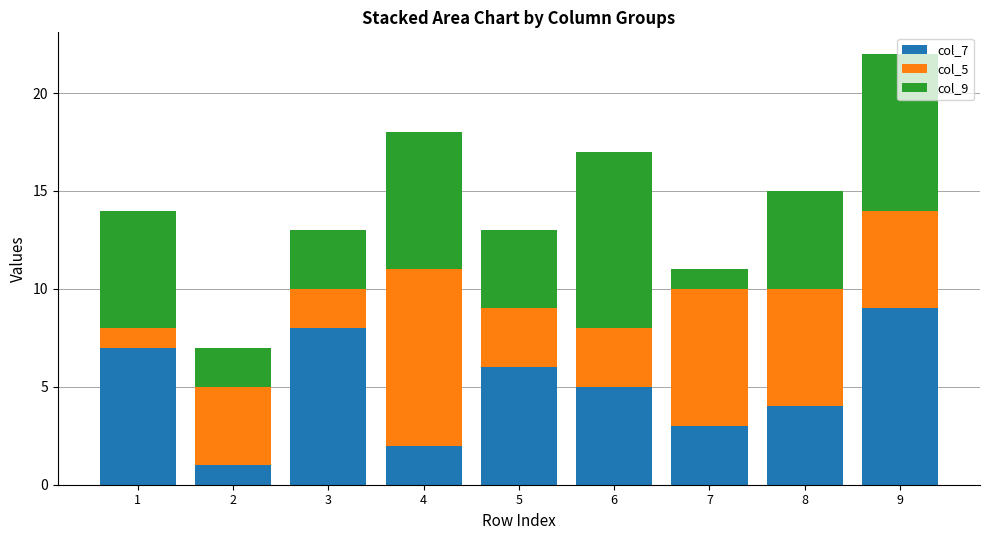

The value of col_7 at 1 is 11. True or false?

False